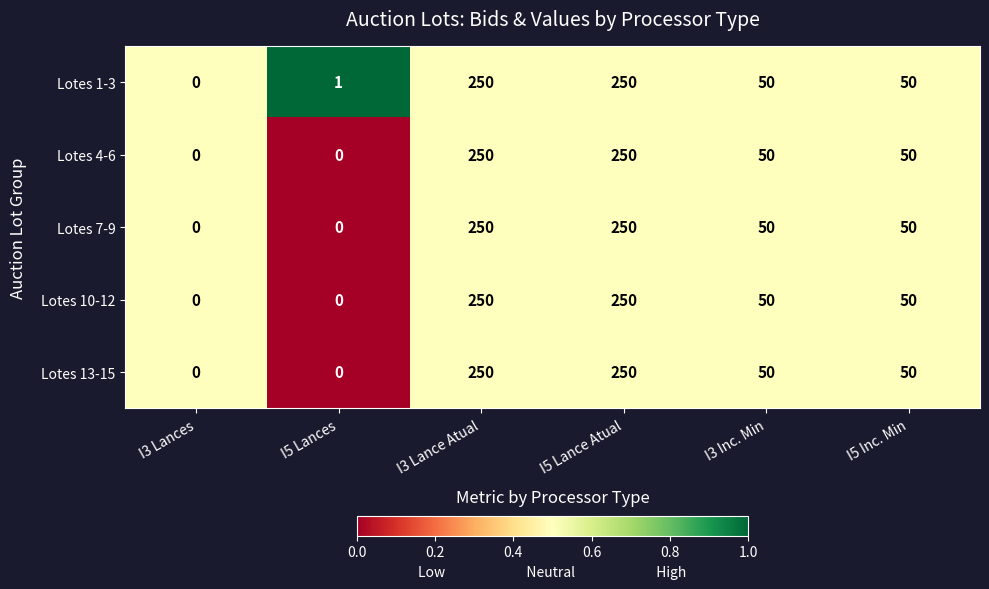

Which series has the largest total across all categories?

Lotes 1-3